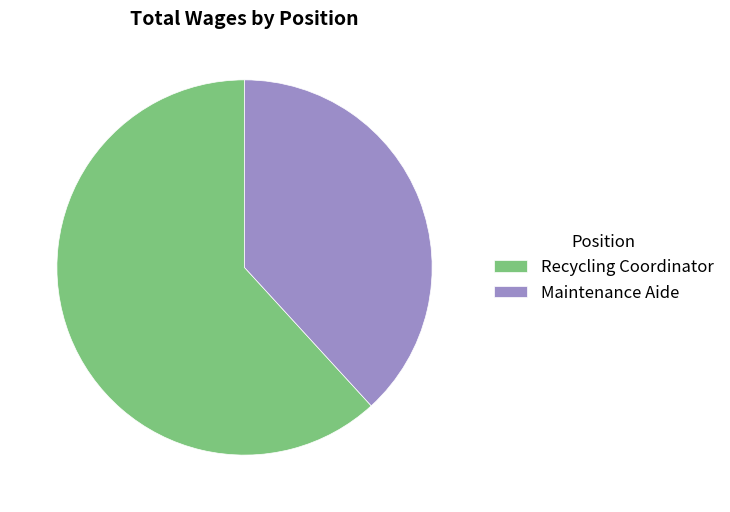

How many slices are in this pie chart?

2